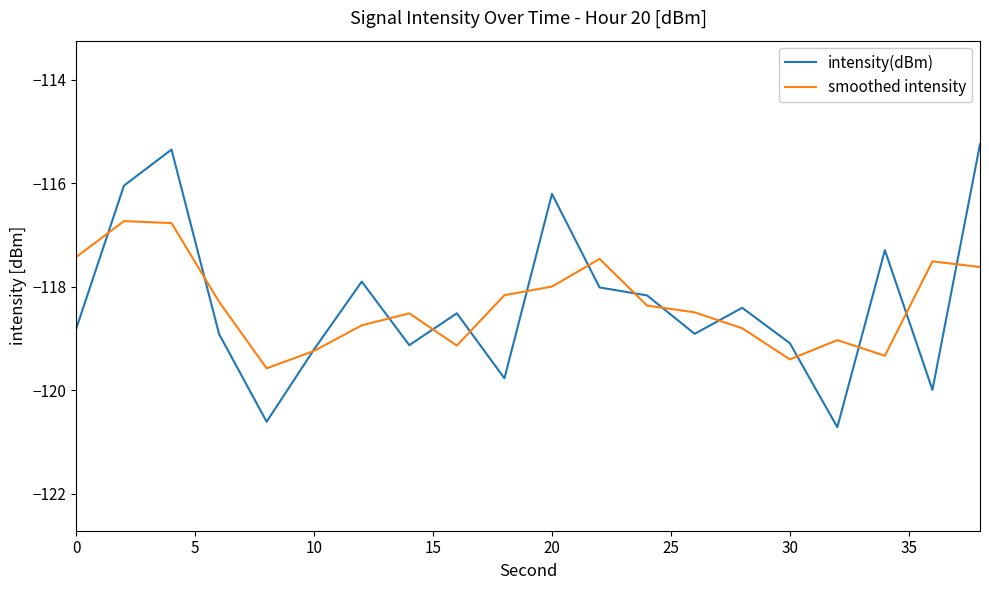

Rank the series by their maximum value, from lowest to highest.

smoothed intensity, intensity(dBm)